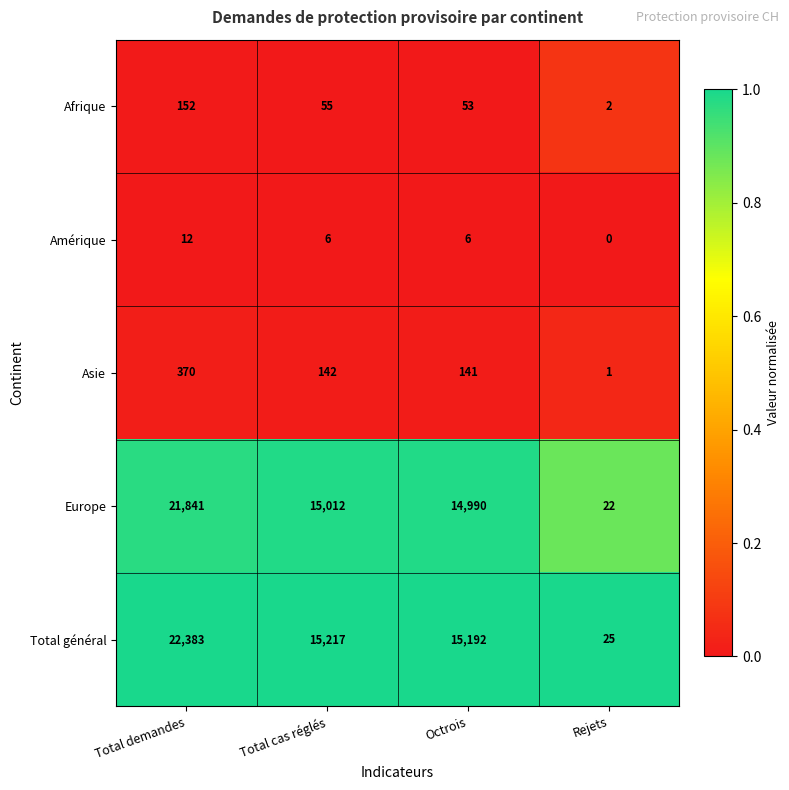

Count the number of data series in this chart.

5